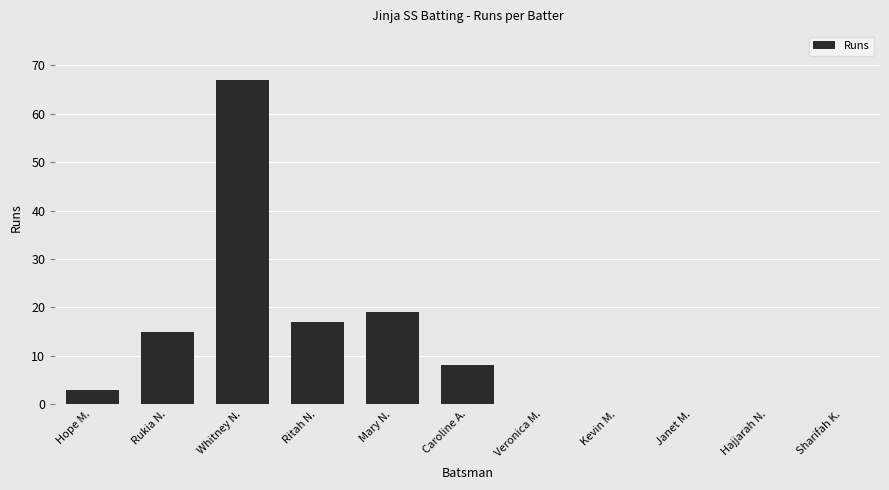

Reading right to left, list all the values displayed in this chart.

Sharifah K.=0	Hajjarah N.=0	Janet M.=0	Kevin M.=0	Veronica M.=0	Caroline A.=8	Mary N.=19	Ritah N.=17	Whitney N.=67	Rukia N.=15	Hope M.=3